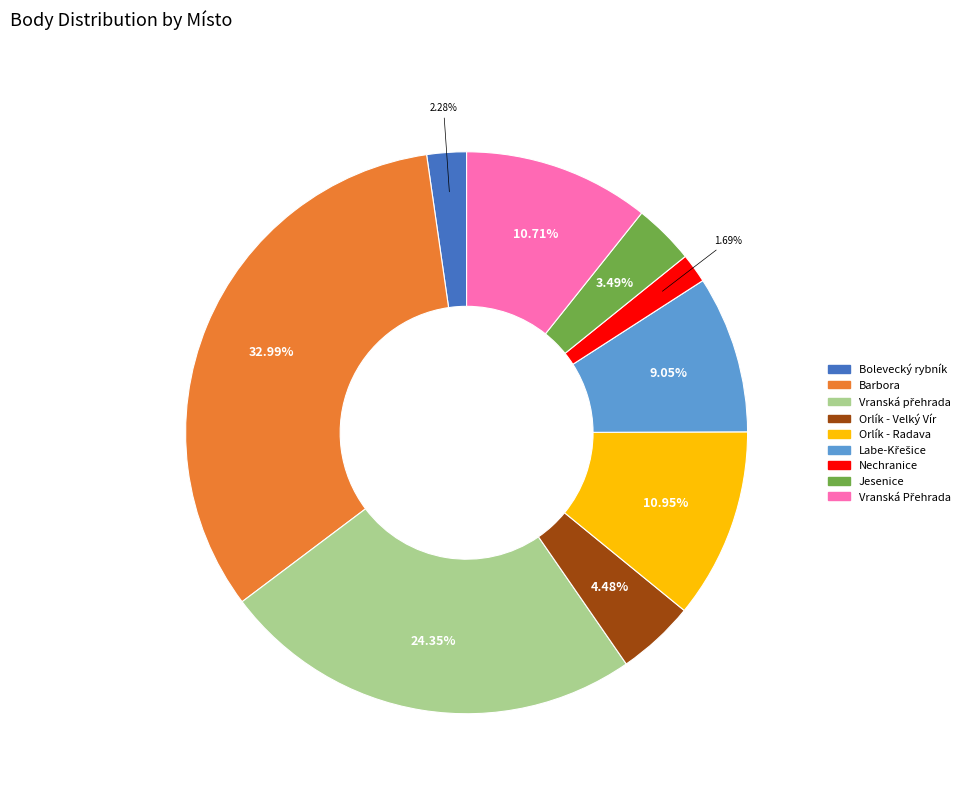

Which has a higher value, Barbora or Orlík - Velký Vír?

Barbora